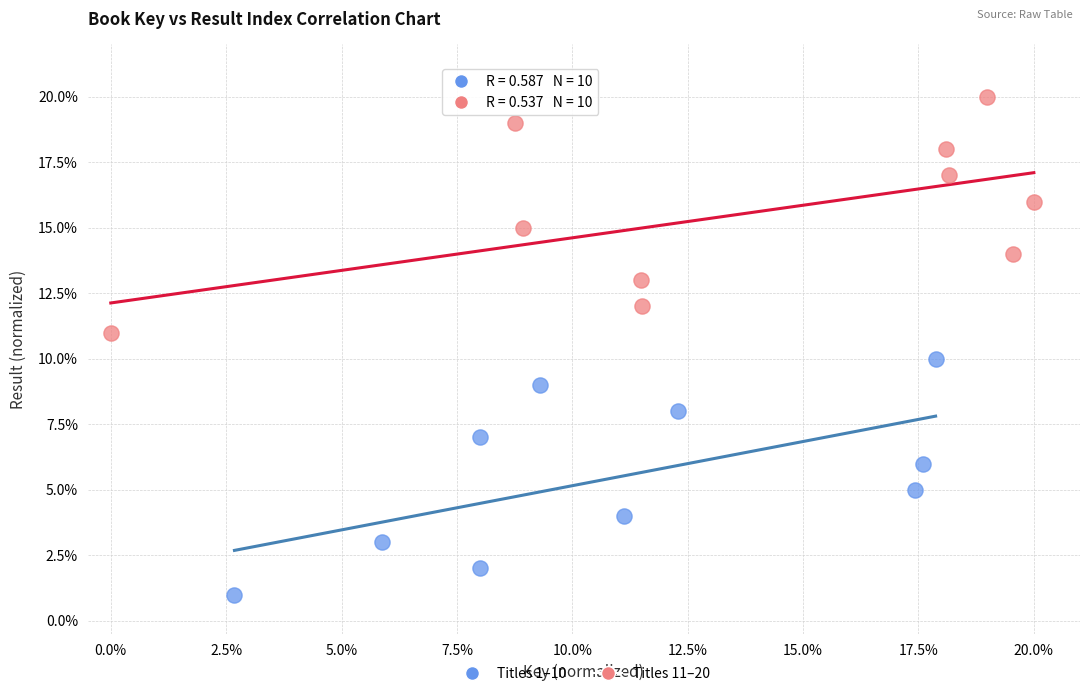

Which series reaches the minimum Y coordinate?

Titles 1–10